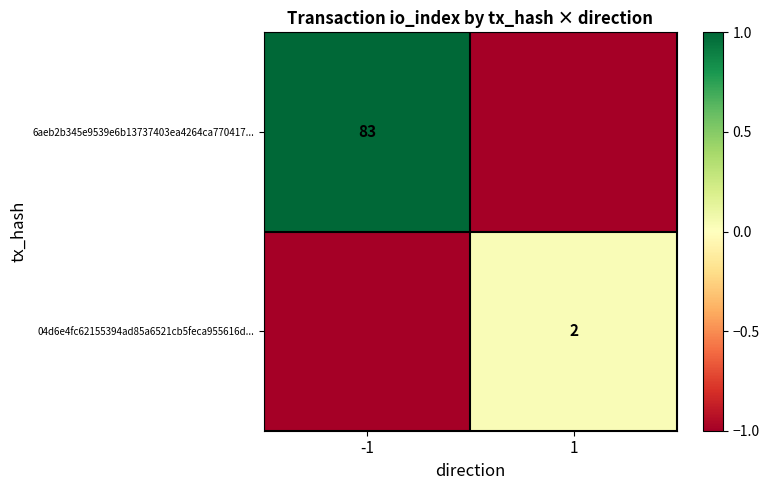

The 04d6e4fc62155394ad85a6521cb5feca955616d... series shows 0 at 1. True or false?

False